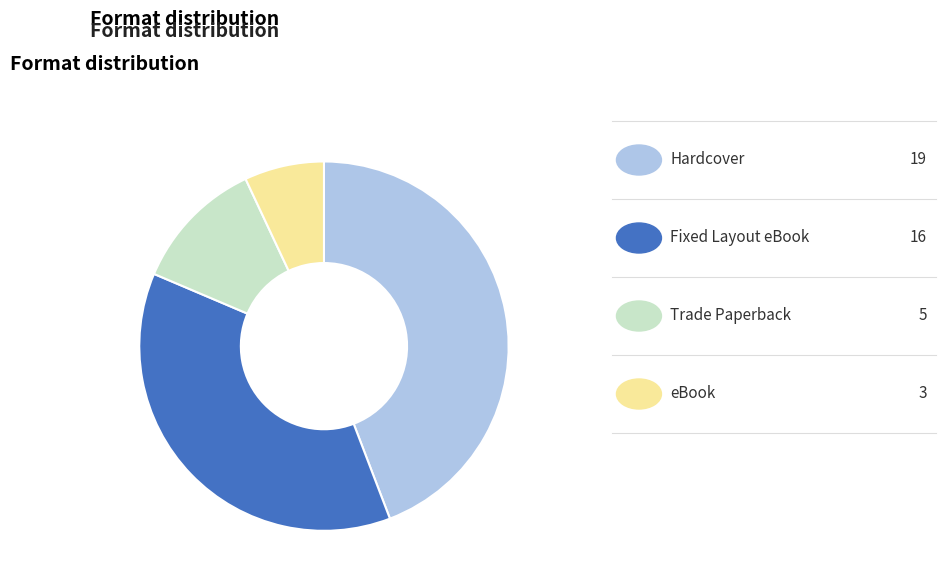

Does any single category account for the majority?

No